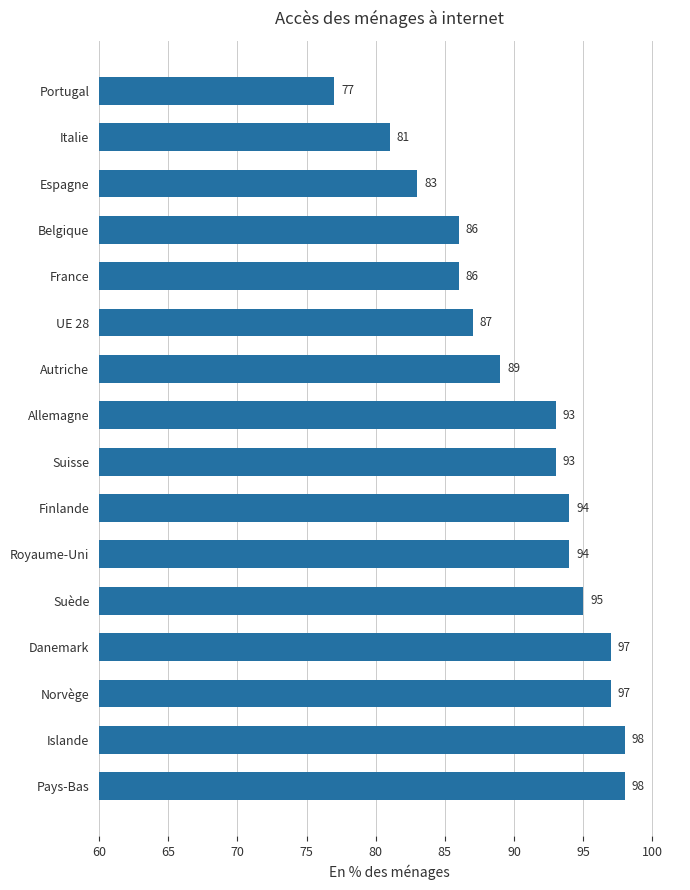

What is the ratio of the value at Belgique to the value at Royaume-Uni?

0.9